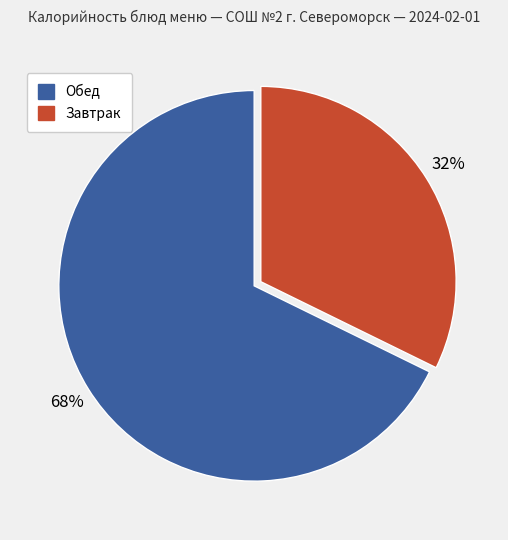

Is there a majority slice in this chart?

Yes